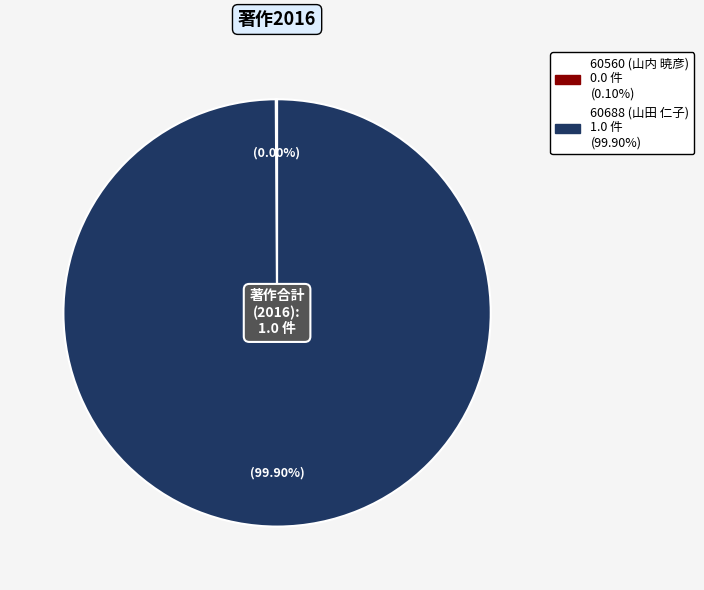

Which has a higher value, 60560 (山内 暁彦) or 60688 (山田 仁子)?

60688 (山田 仁子)